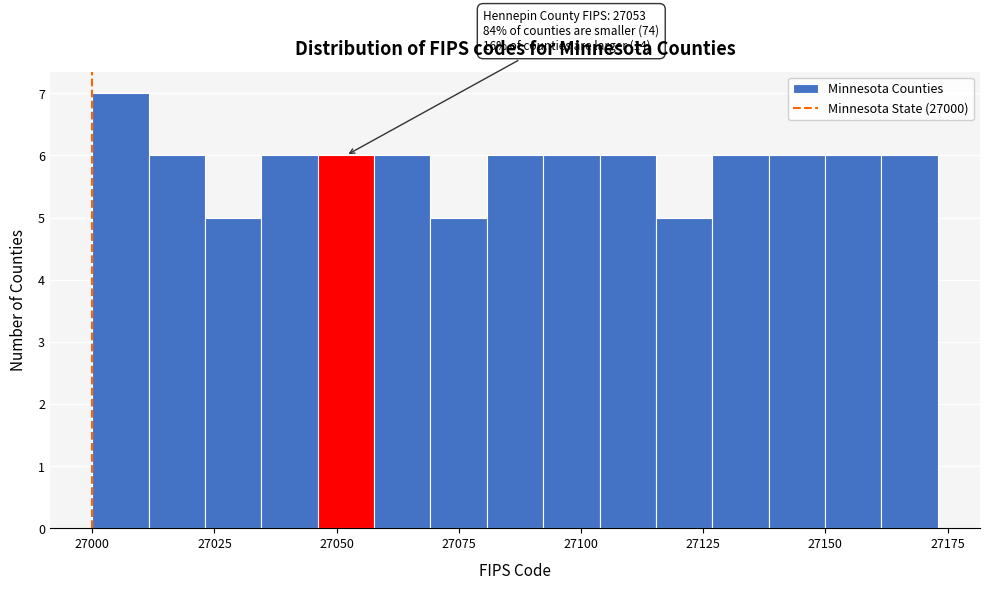

Around what value on the x-axis is the tallest bar? Give the approximate position of its centre, as read against the axis.

27005